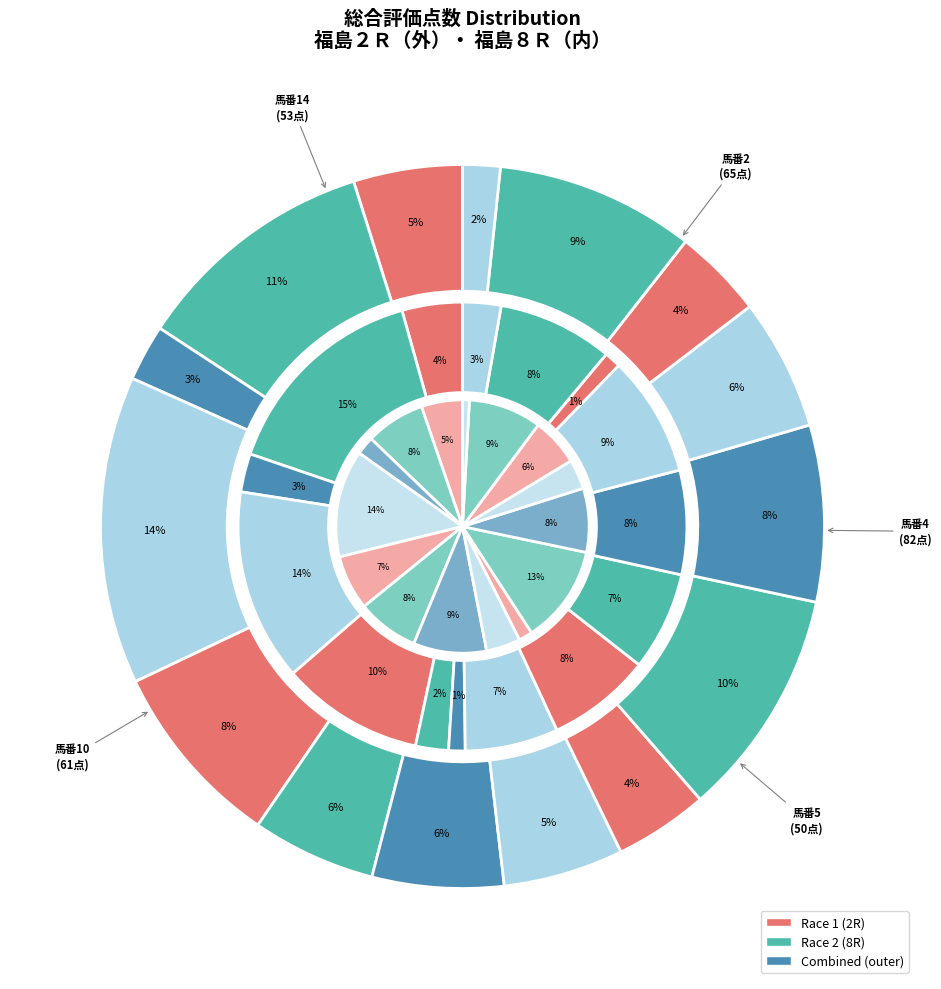

To the nearest percent, what percentage of the pie is 9?

1%